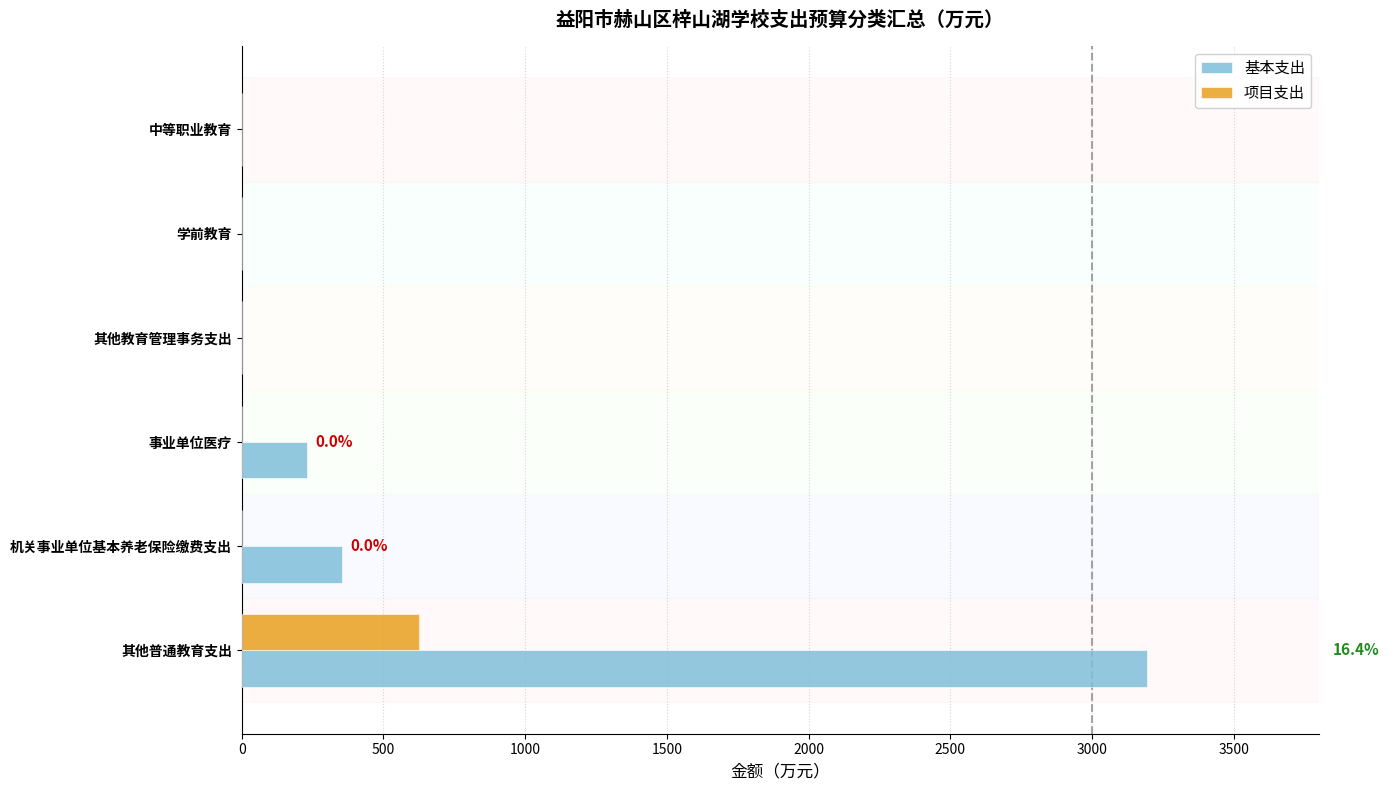

Read the 基本支出 value at 机关事业单位基本养老保险缴费支出.

353.1